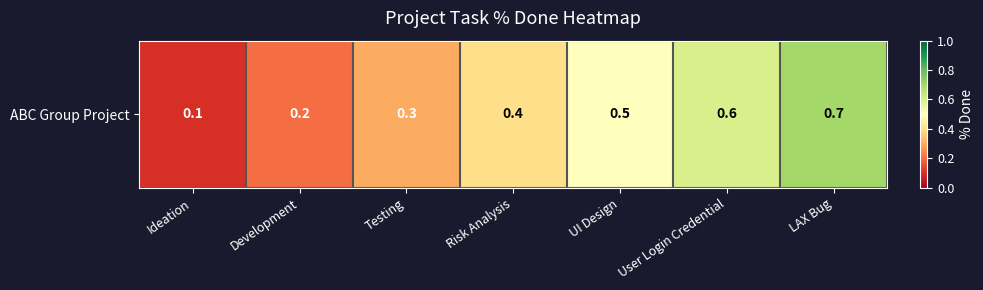

Count the values in the range 0 to 1.

7